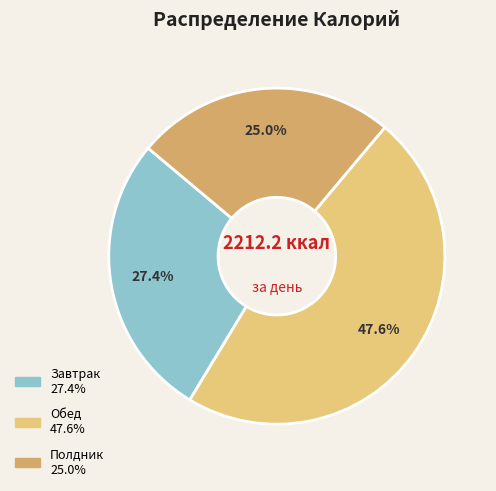

Does any single category account for the majority?

No